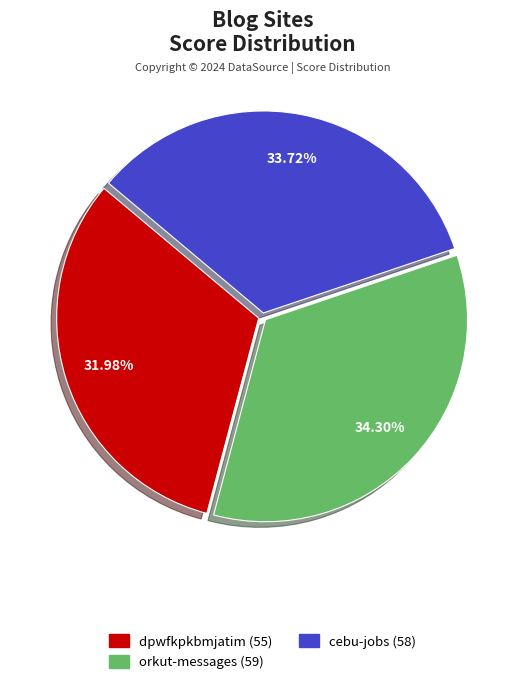

Is there any slice that represents more than half of the pie?

No